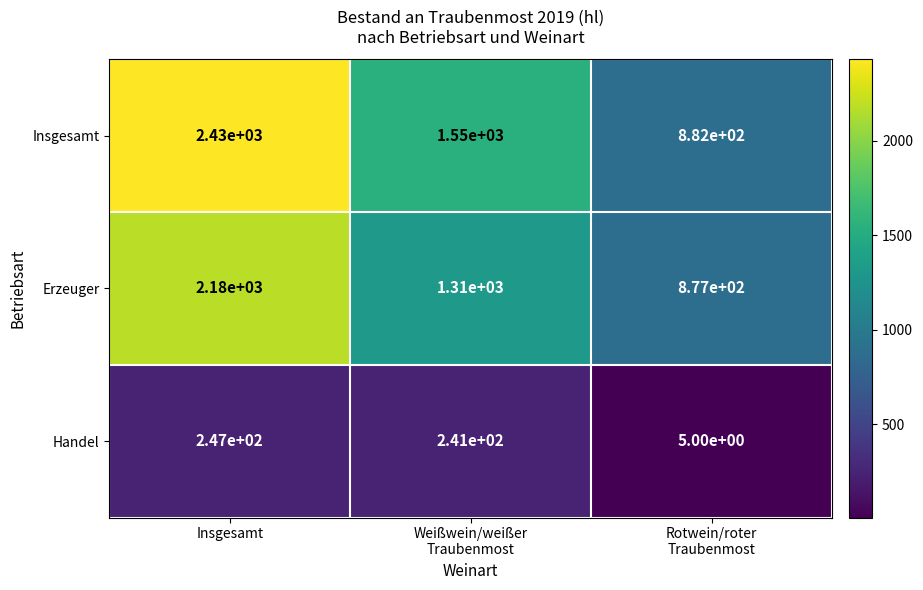

The Erzeuger series shows 905 at Insgesamt. True or false?

False